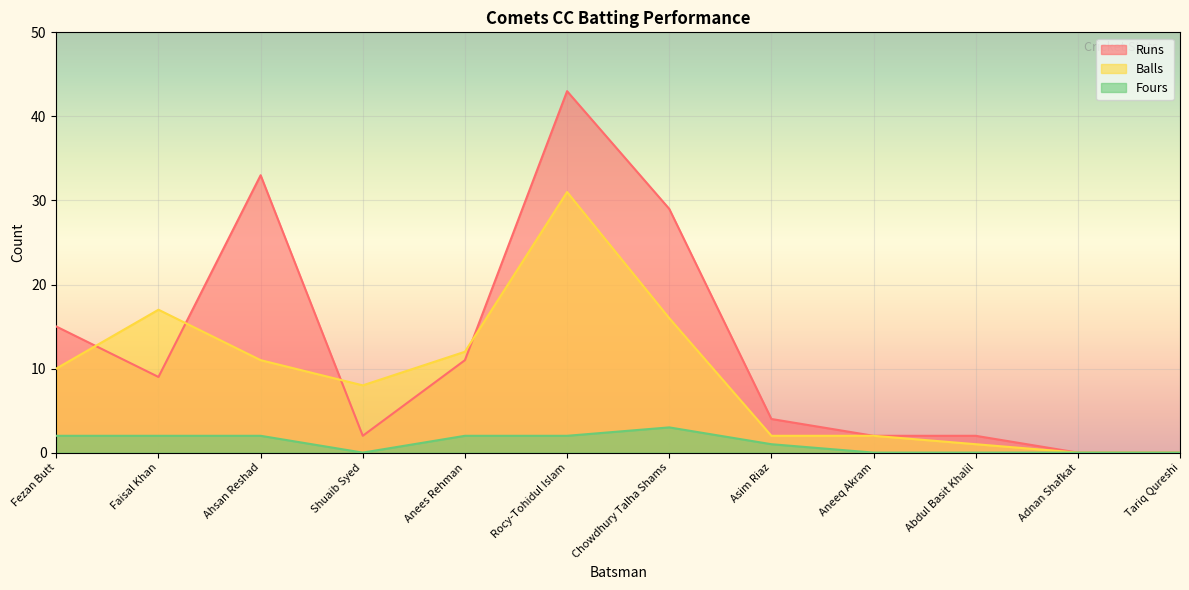

How many data points in Balls are above 10?

5